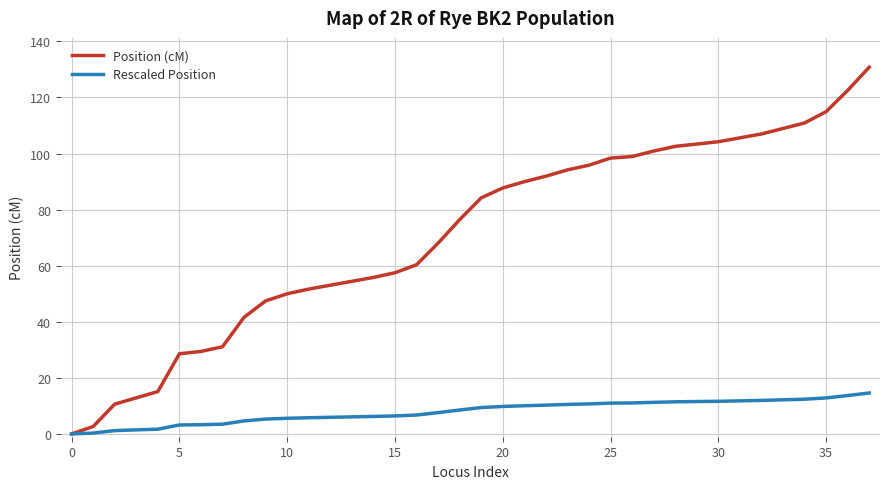

Which series has the largest range (max minus min)?

Position (cM)